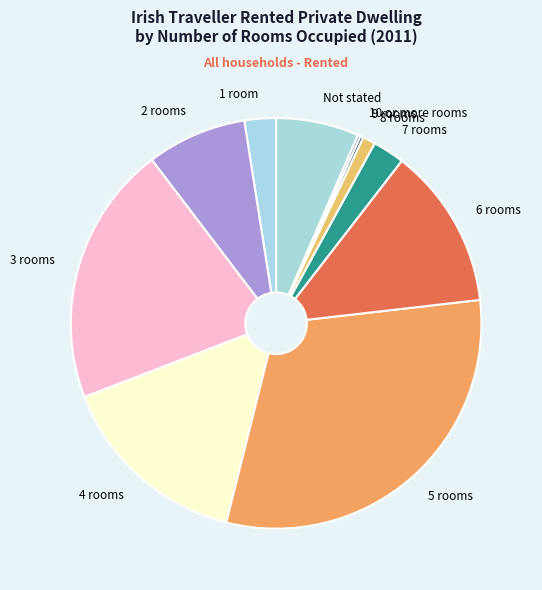

Is it true that 7 rooms is 3% of the pie?

True